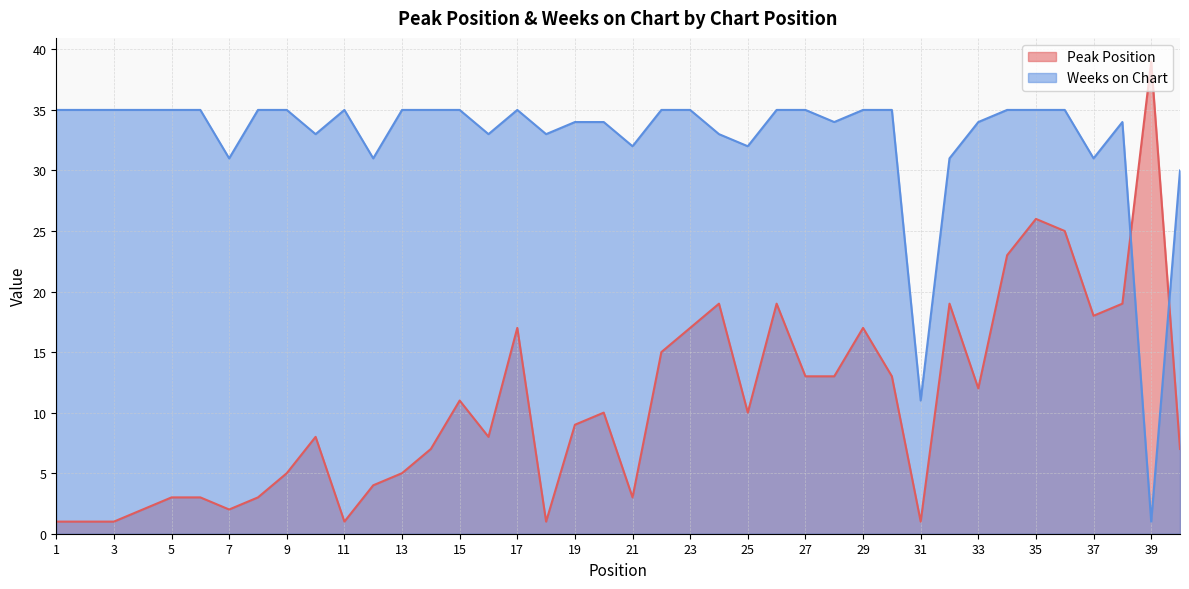

Reading left to right, transcribe all the data shown in this chart.

Peak Position: 1=1	2=1	3=1	4=2	5=3	6=3	7=2	8=3	9=5	10=8	11=1	12=4	13=5	14=7	15=11	16=8	17=17	18=1	19=9	20=10	21=3	22=15	23=17	24=19	25=10	26=19	27=13	28=13	29=17	30=13	31=1	32=19	33=12	34=23	35=26	36=25	37=18	38=19	39=39	40=7
Weeks on Chart: 1=35	2=35	3=35	4=35	5=35	6=35	7=31	8=35	9=35	10=33	11=35	12=31	13=35	14=35	15=35	16=33	17=35	18=33	19=34	20=34	21=32	22=35	23=35	24=33	25=32	26=35	27=35	28=34	29=35	30=35	31=11	32=31	33=34	34=35	35=35	36=35	37=31	38=34	39=1	40=30